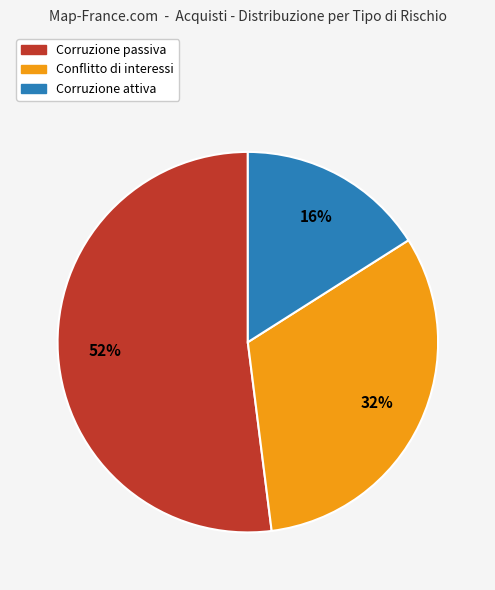

Rank the categories by value from highest to lowest.

Corruzione passiva, Conflitto di interessi, Corruzione attiva